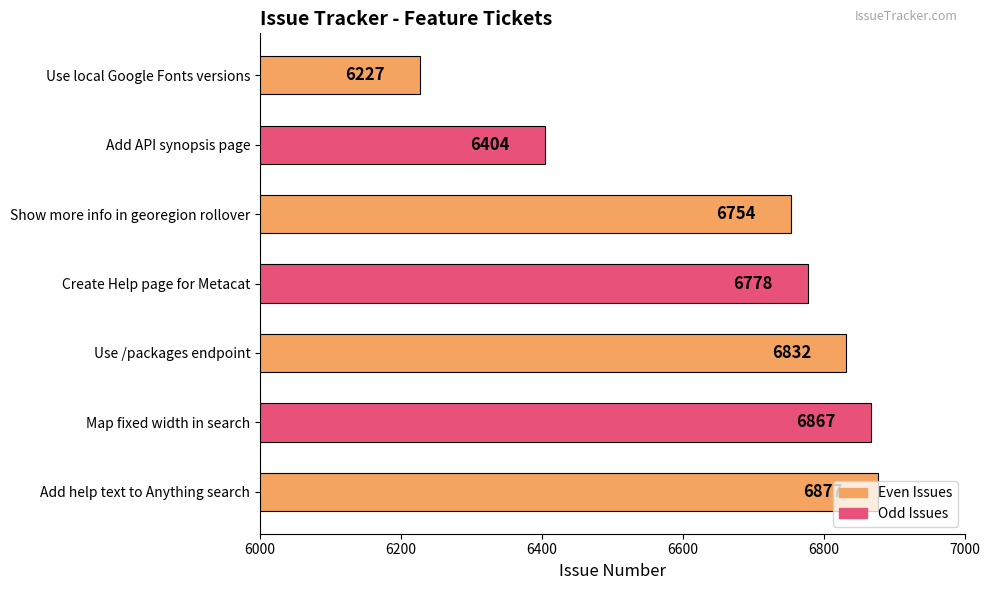

Which category has the highest value across all series?

Add help text to Anything search